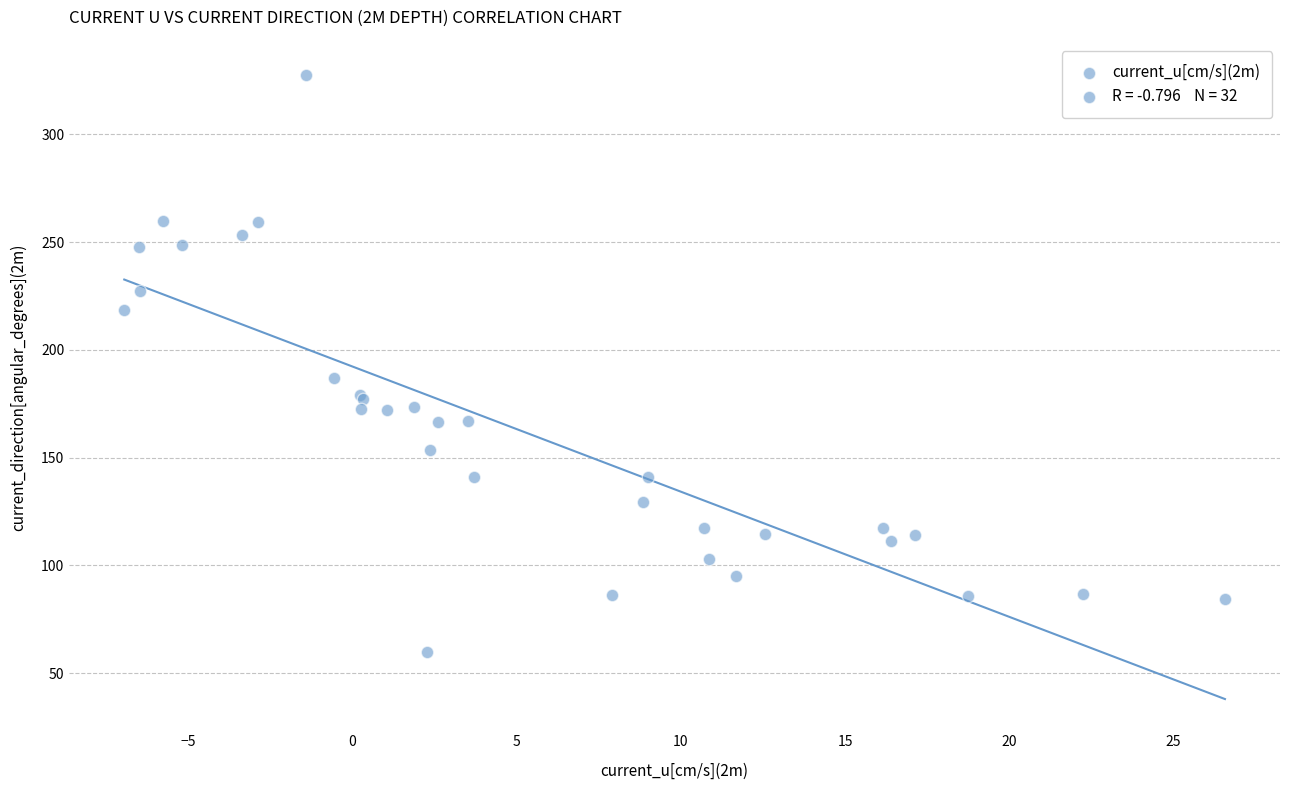

What Y value in the scatter plot is closest to 193?

186.9